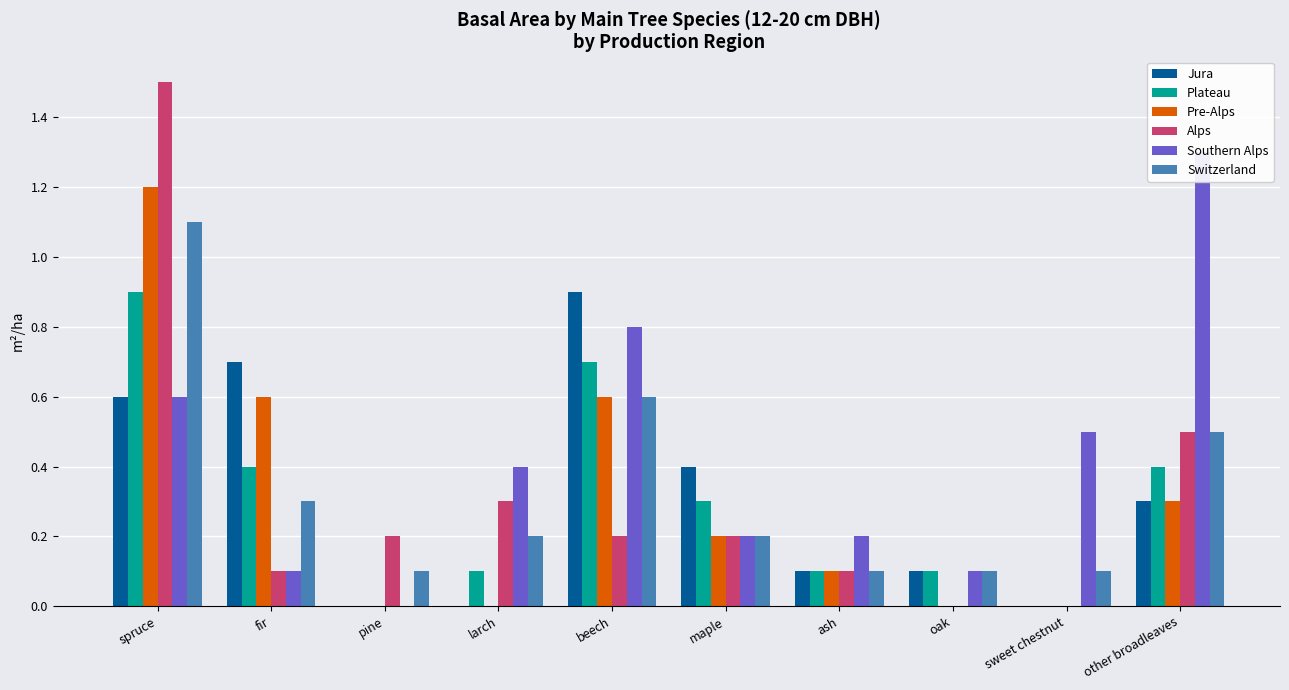

What is the value of the Pre-Alps bar at the 7th from the left?

0.1